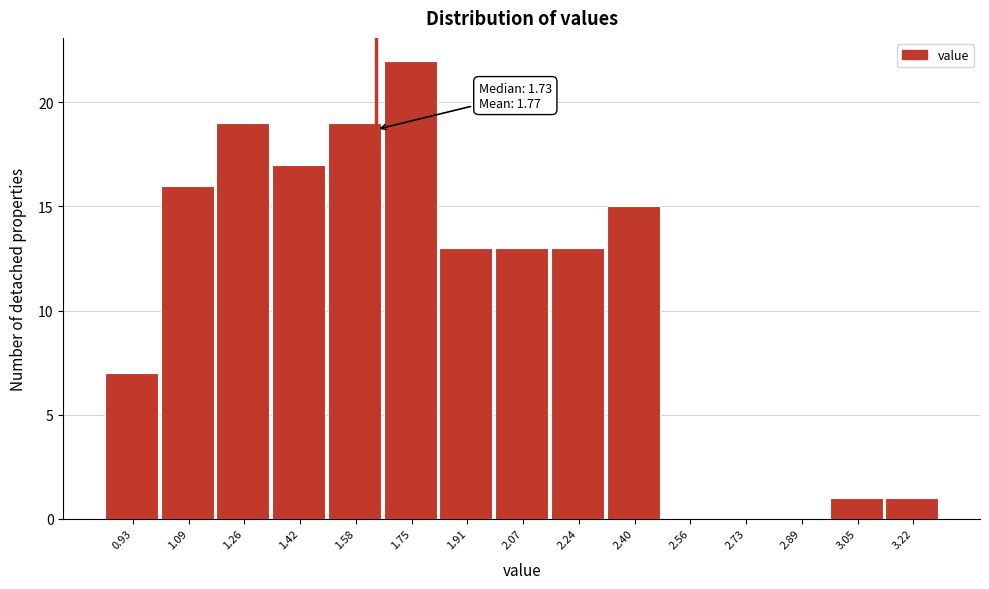

Reading left to right, what are all the values shown in this chart?

0.93=7	1.09=16	1.26=19	1.42=17	1.58=19	1.75=22	1.91=13	2.07=13	2.24=13	2.40=15	2.56=0	2.73=0	2.89=0	3.05=1	3.22=1